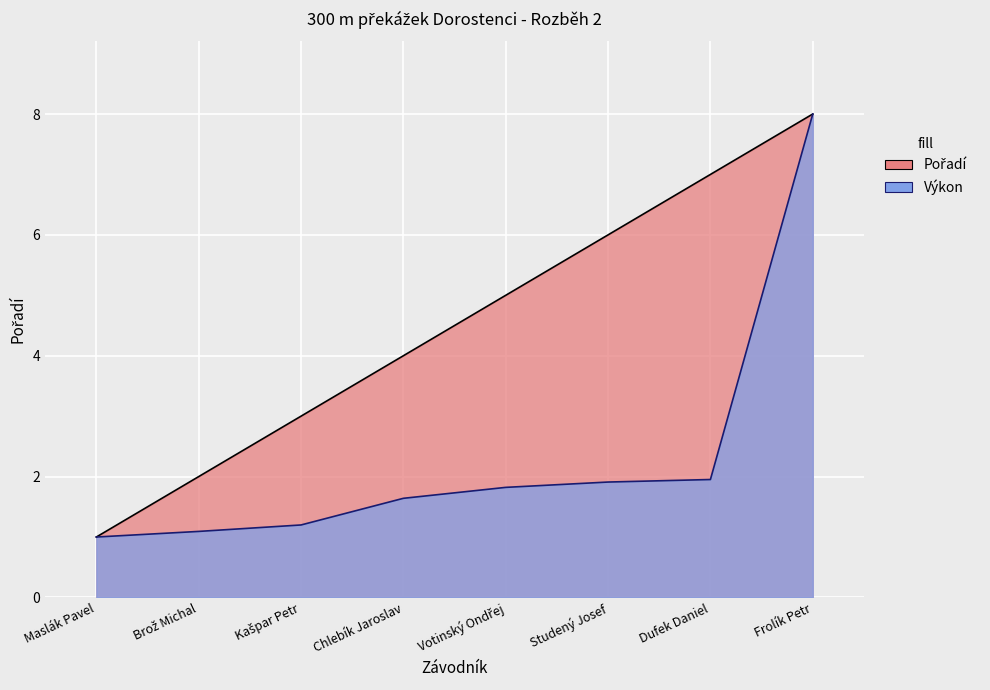

Is it true that Pořadí equals 8.0 at Frolík Petr?

True